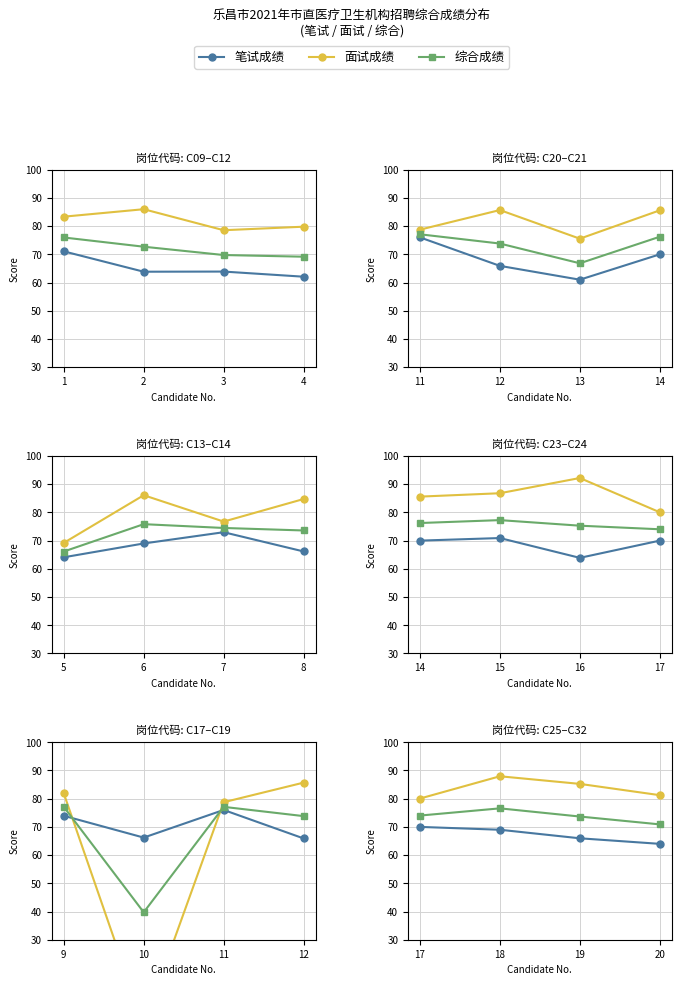

Which series changed the most between 18 and 20?

面试成绩